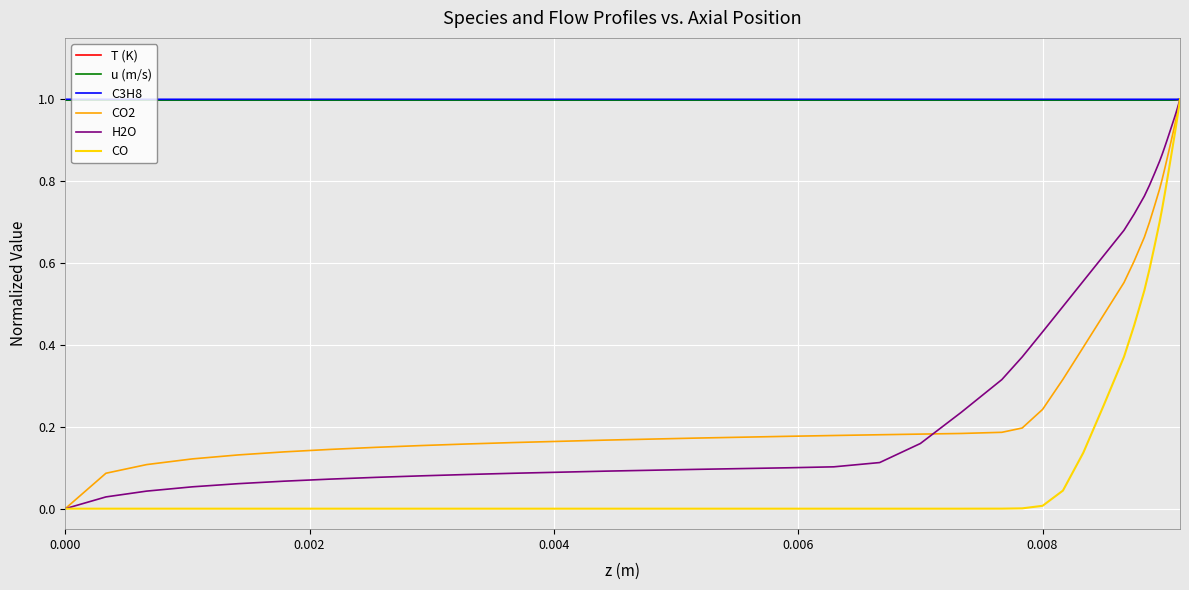

What are all the series names shown in the legend?

T (K), u (m/s), C3H8, CO2, H2O, CO